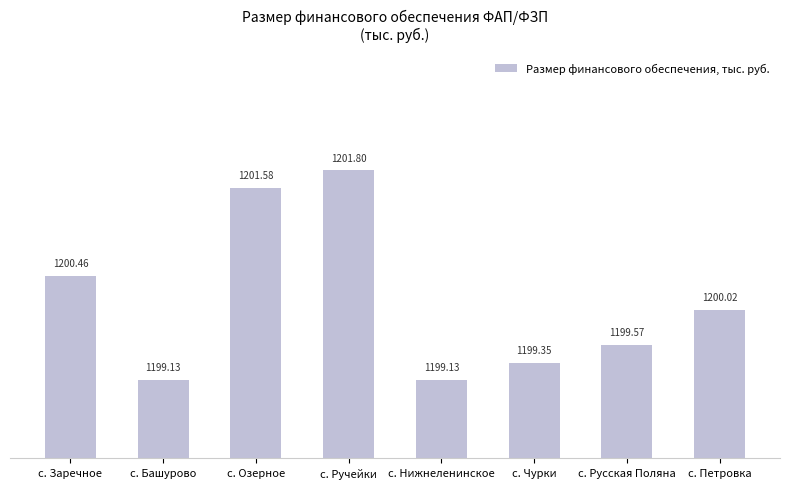

Is it true that the value at с. Русская Поляна is 1199.6?

True